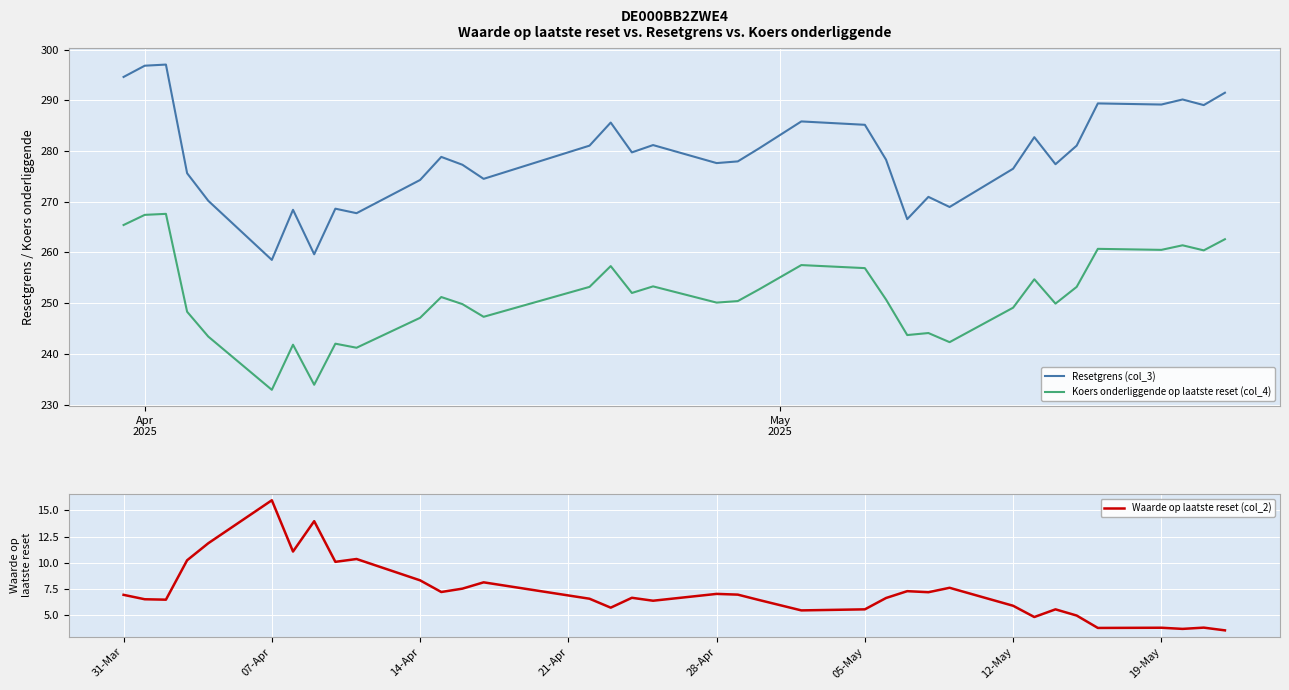

What is the minimum value for Waarde op laatste reset (col_2)?

3.6